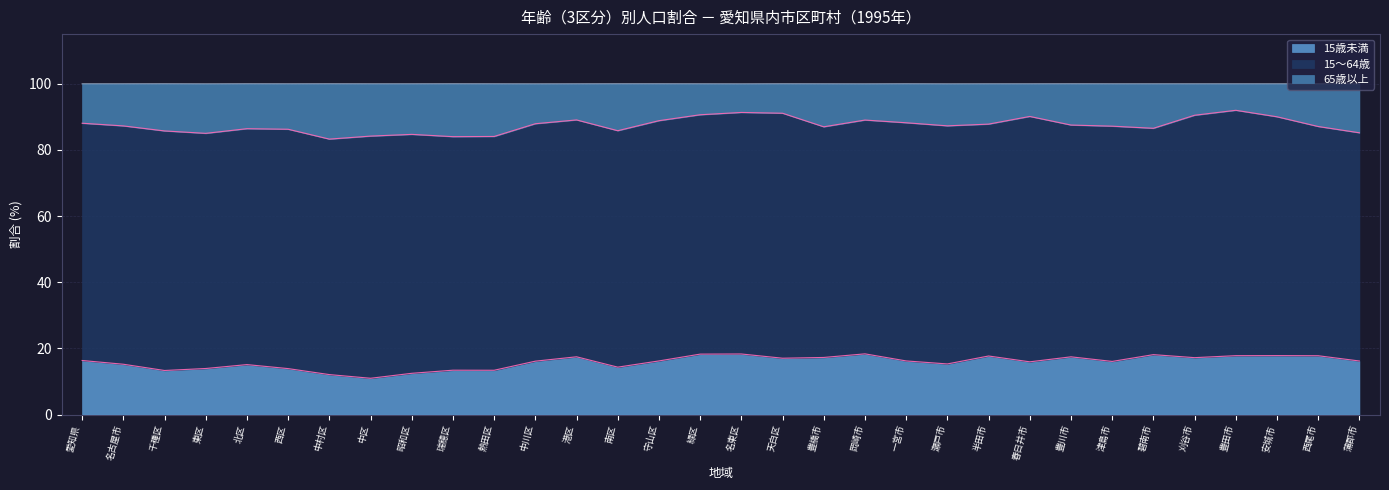

What is the difference between the 65歳以上 values at 中川区 and 安城市?

2.1